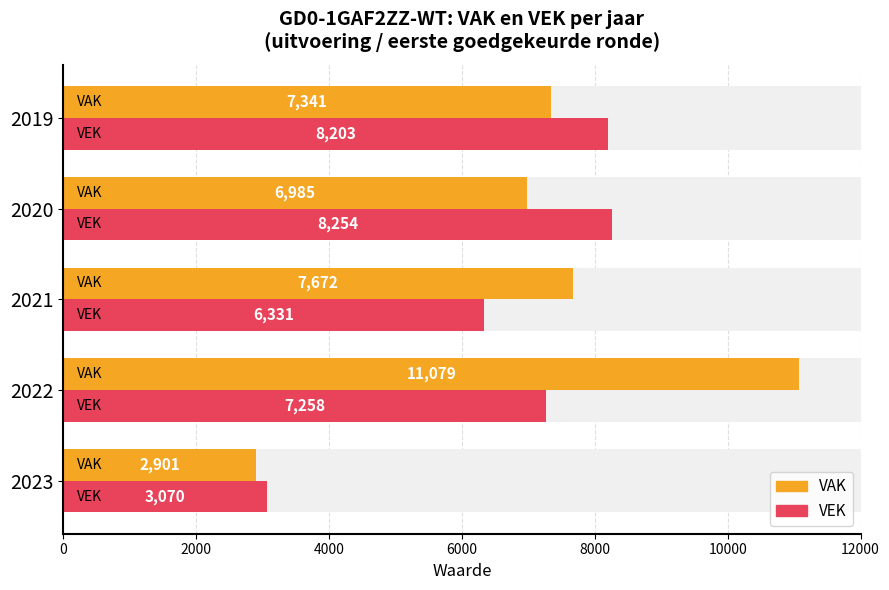

What is the total value across all series at 2023?

5971